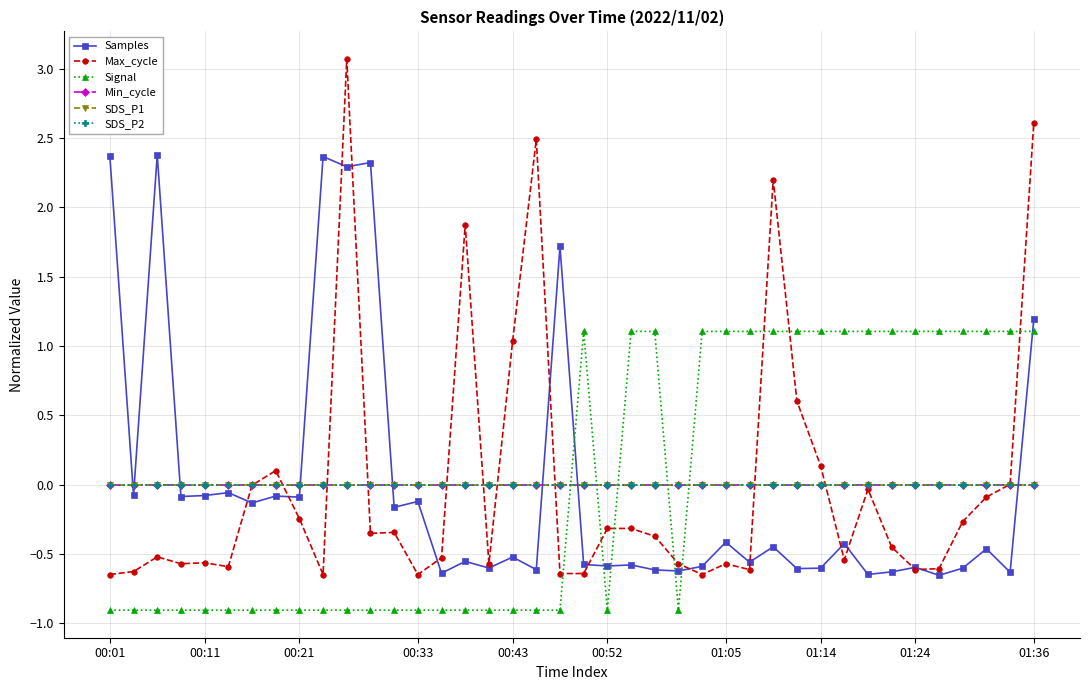

Which category has the lowest value in the Min_cycle series?

00:01